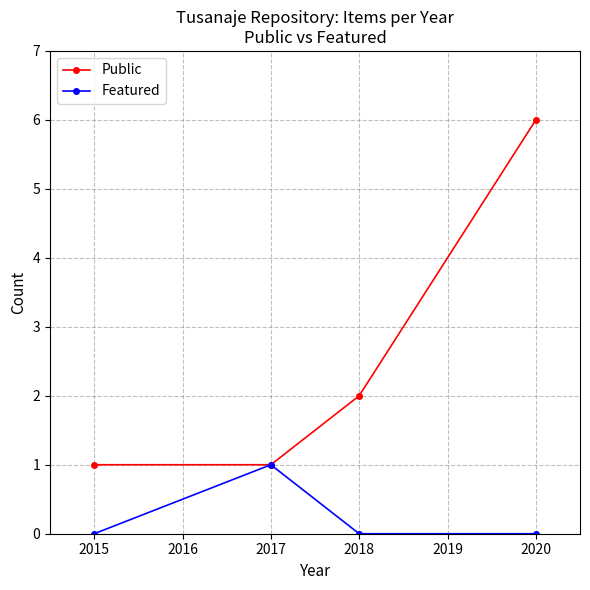

How many lines are shown in the chart?

2